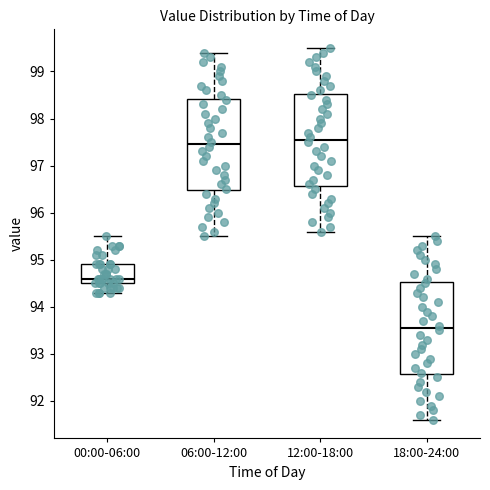

Which box's median line is the lowest?

18:00-24:00